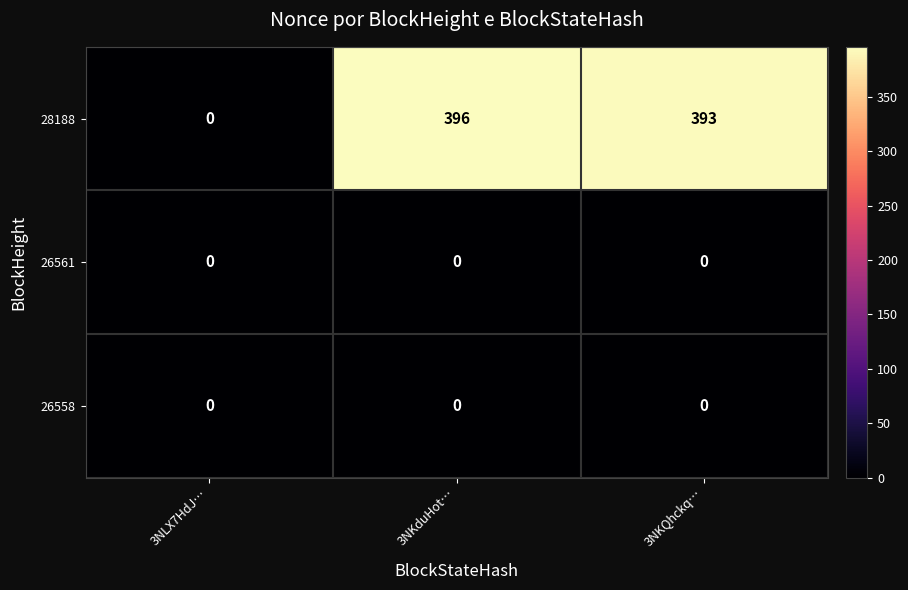

What is the greatest value displayed?

396